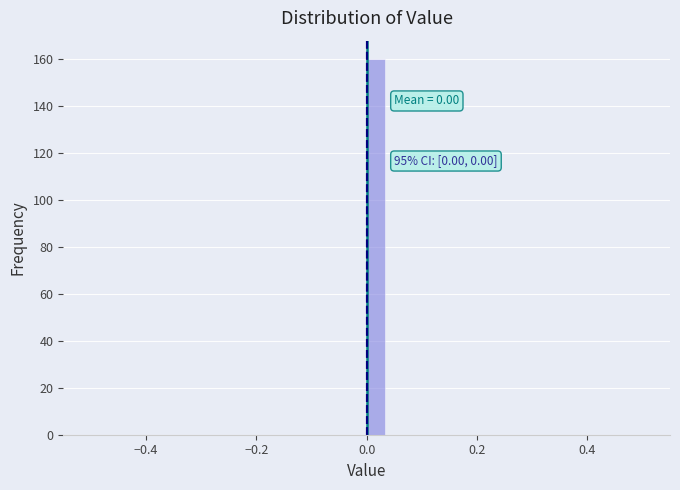

Around what value on the x-axis is the tallest bar? Give the approximate position of its centre, as read against the axis.

0.02